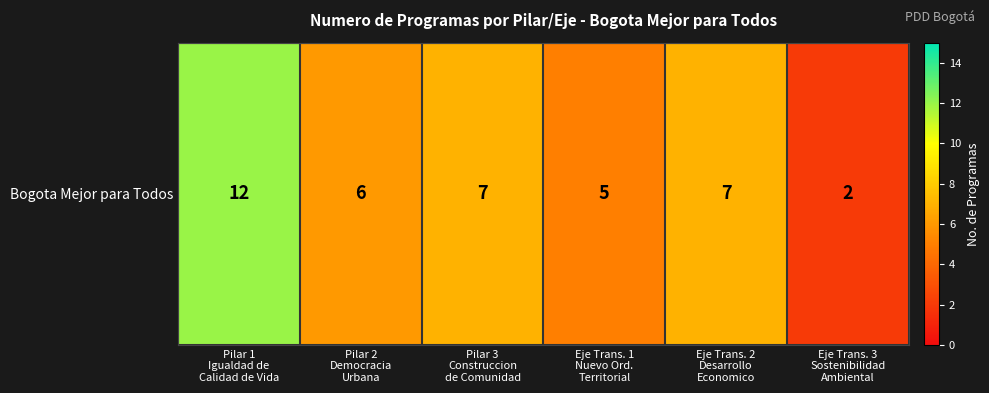

Reading right to left, transcribe all the data shown in this chart.

Eje Trans. 3
Sostenibilidad
Ambiental=2	Eje Trans. 2
Desarrollo
Economico=7	Eje Trans. 1
Nuevo Ord.
Territorial=5	Pilar 3
Construccion
de Comunidad=7	Pilar 2
Democracia
Urbana=6	Pilar 1
Igualdad de
Calidad de Vida=12